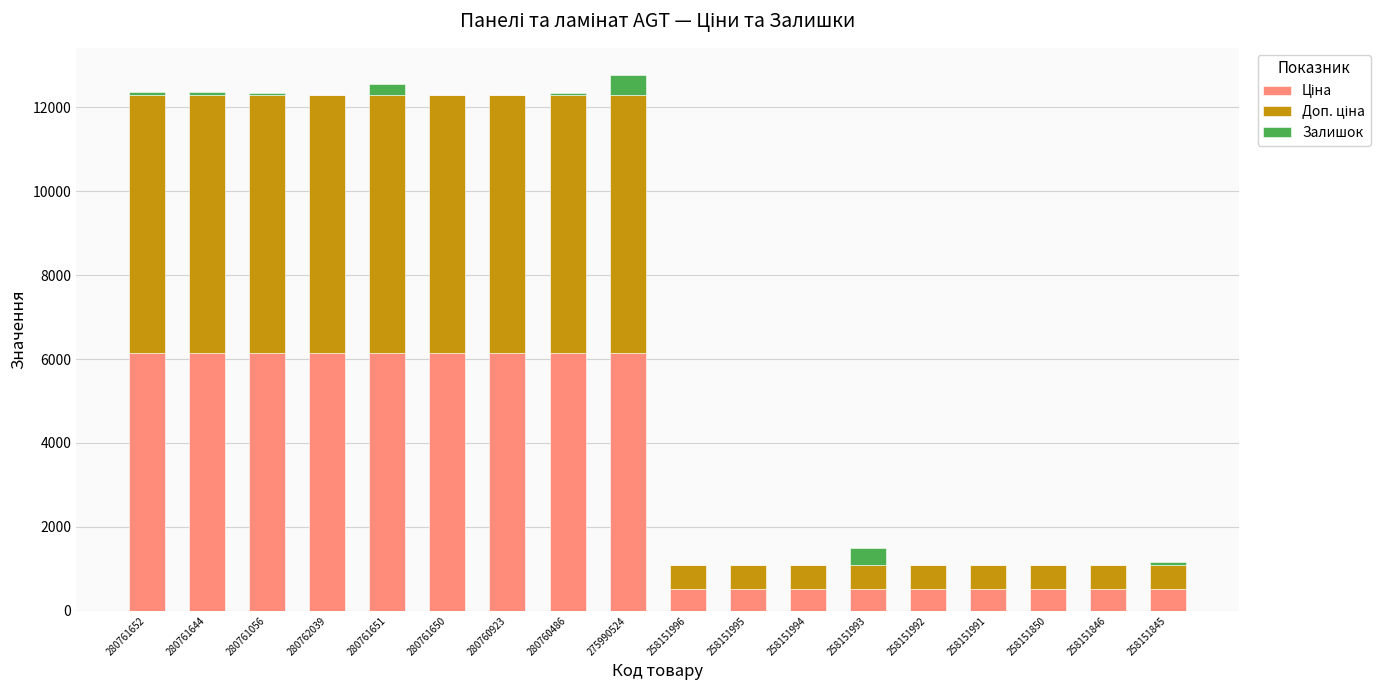

Are the bars horizontal?

No